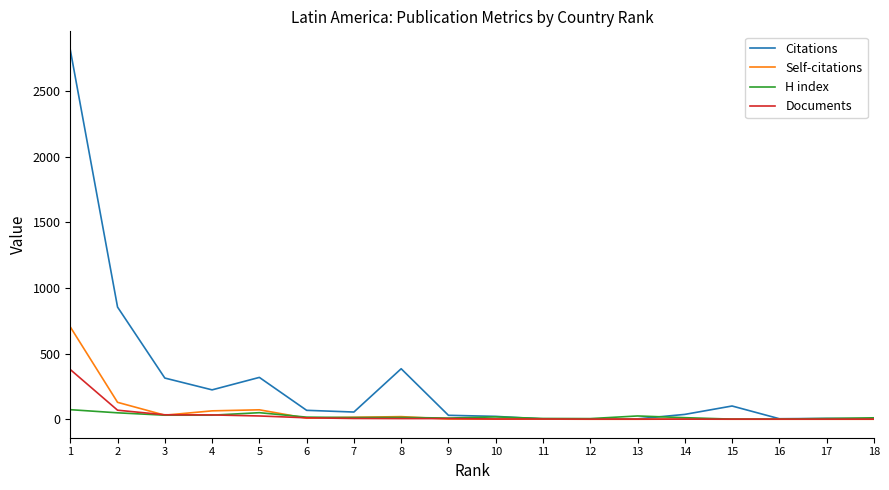

Which series has the largest range (max minus min)?

Citations